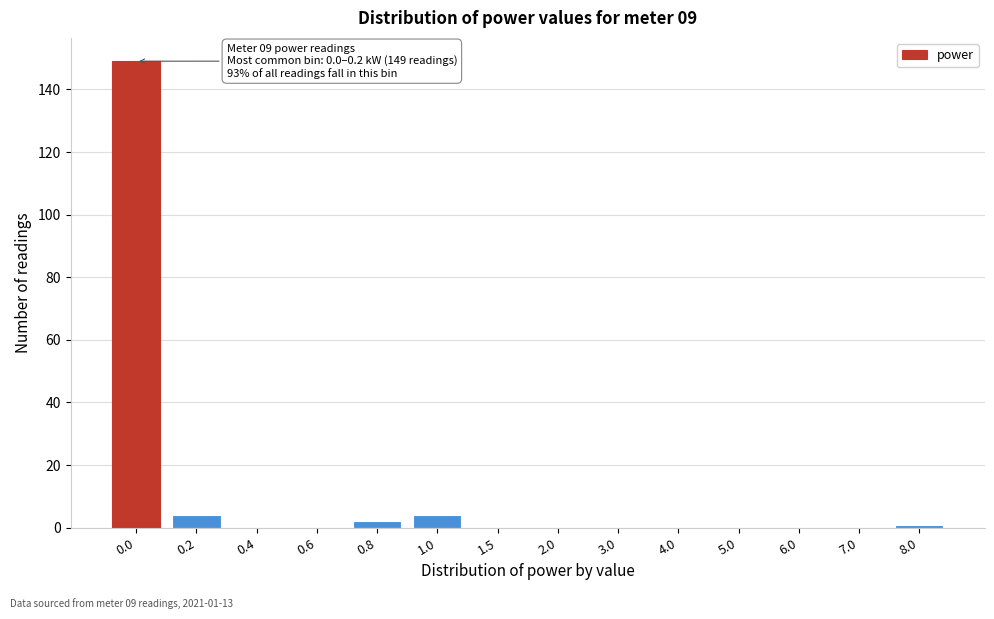

Reading left to right, list all the values displayed in this chart.

0.0=149	0.2=4	0.4=0	0.6=0	0.8=2	1.0=4	1.5=0	2.0=0	3.0=0	4.0=0	5.0=0	6.0=0	7.0=0	8.0=1